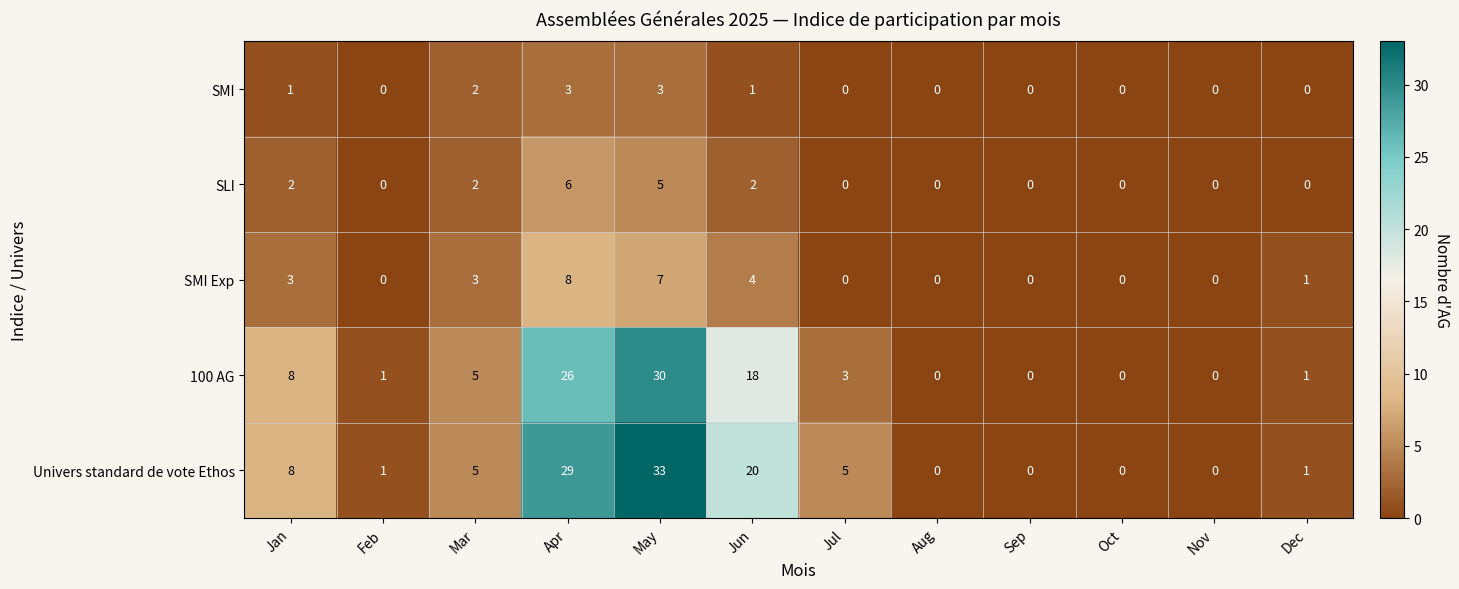

How many values in the SMI Exp series are below 1?

6